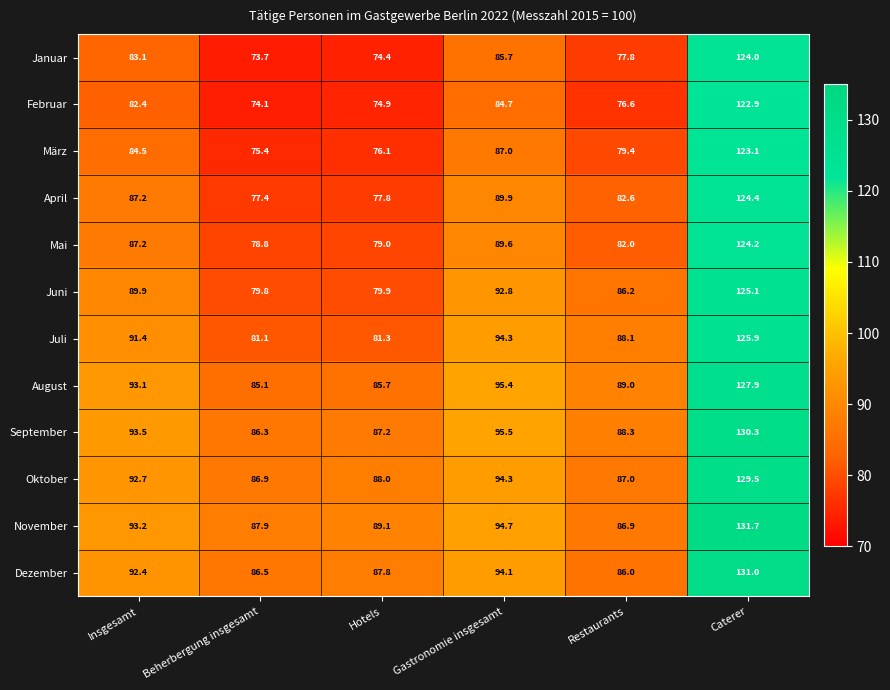

What is the spread (max minus min) of values at Caterer?

8.8